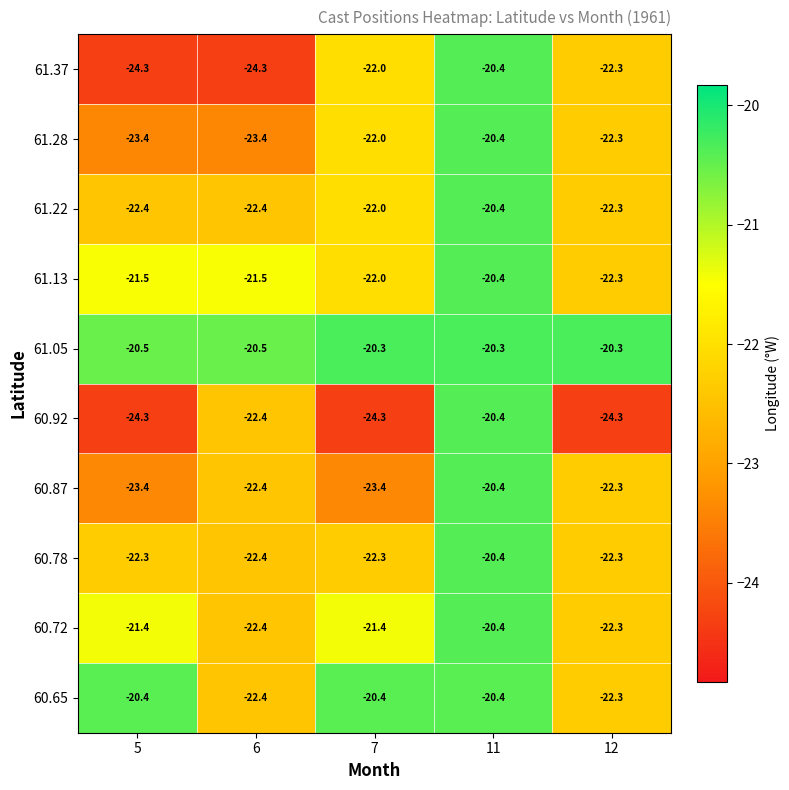

The value of 61.22 at 6 is -35.6. True or false?

False